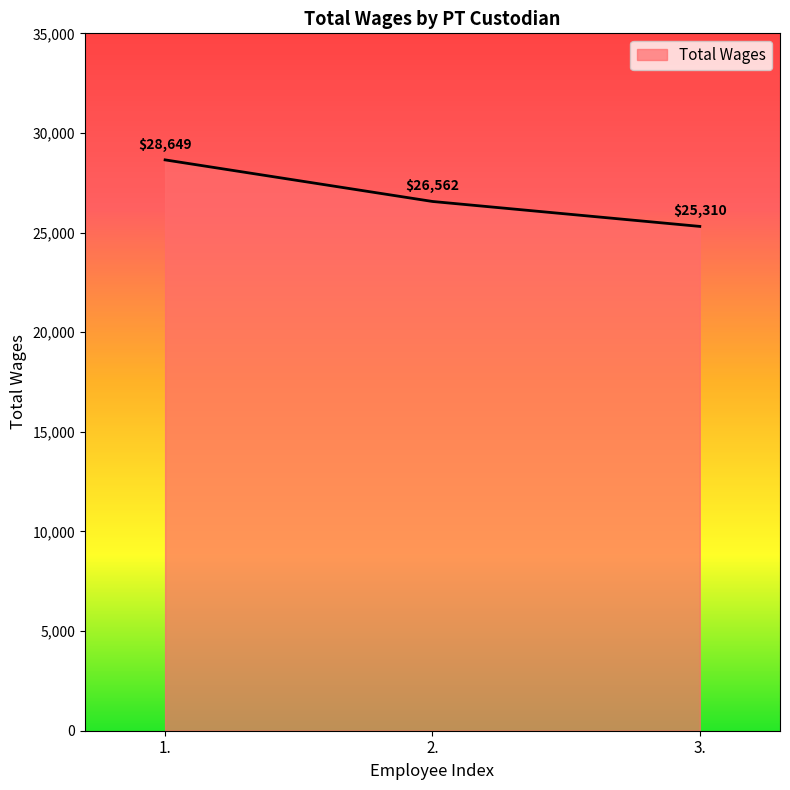

List the labels in order of value, smallest first.

3., 2., 1.